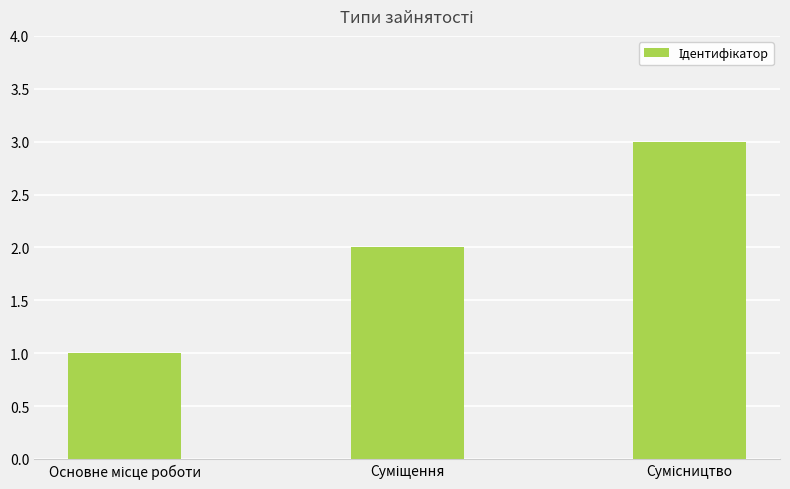

What is the sum of all values?

6